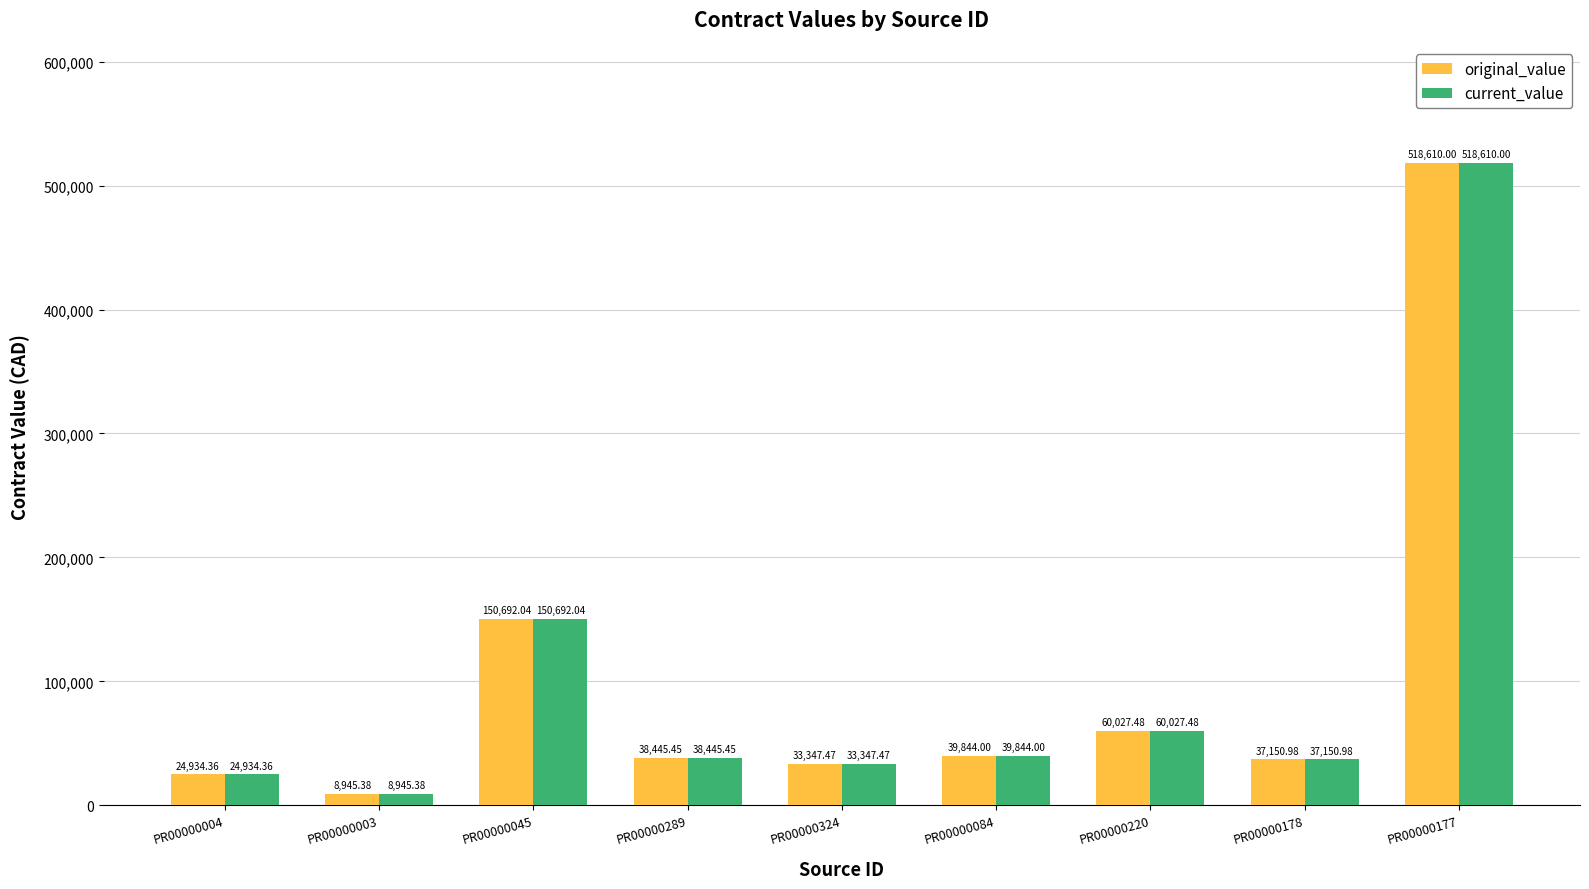

Are the bars grouped side by side (vs. stacked)?

Yes